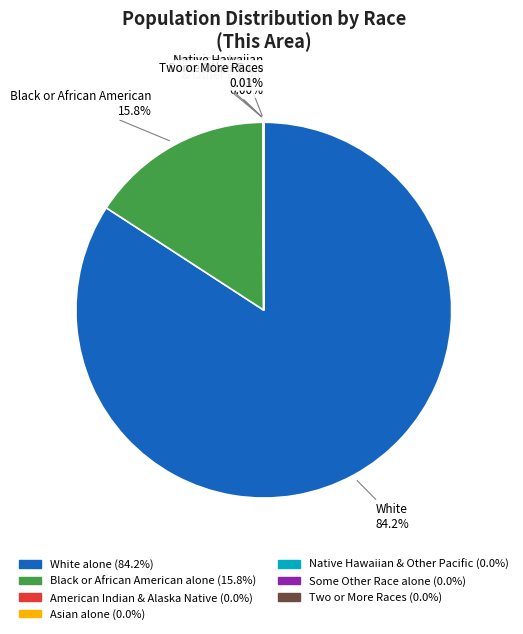

Is there a majority slice in this chart?

Yes